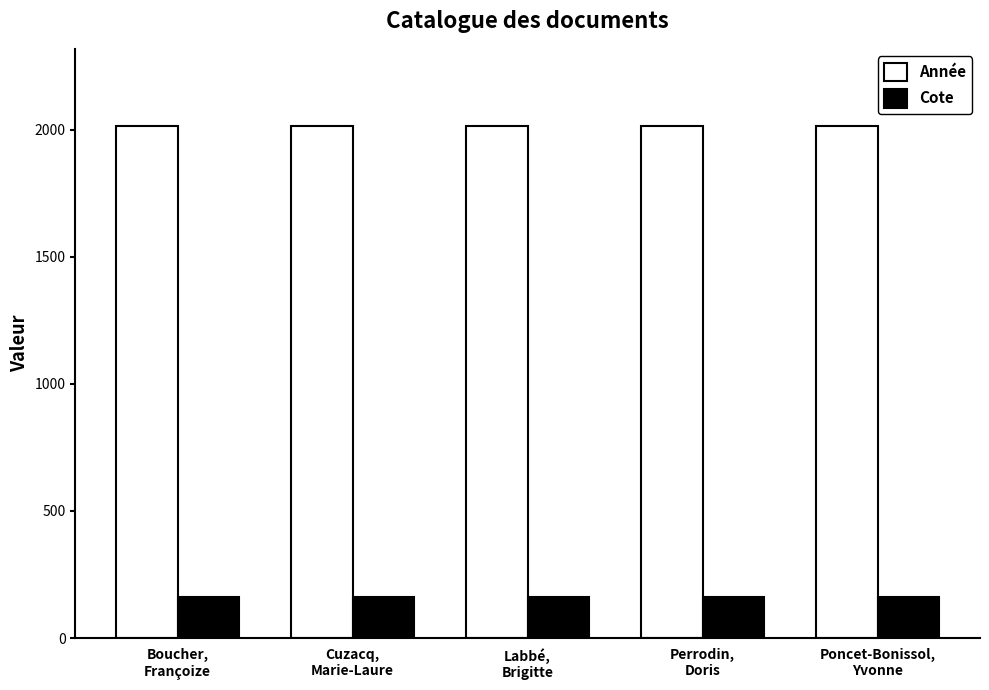

Reading right to left, list all the values displayed in this chart.

Année: 2015.0	2015.0	2015.0	2015.0	2015.0
Cote: 159.9	159.9	159.9	159.9	159.9